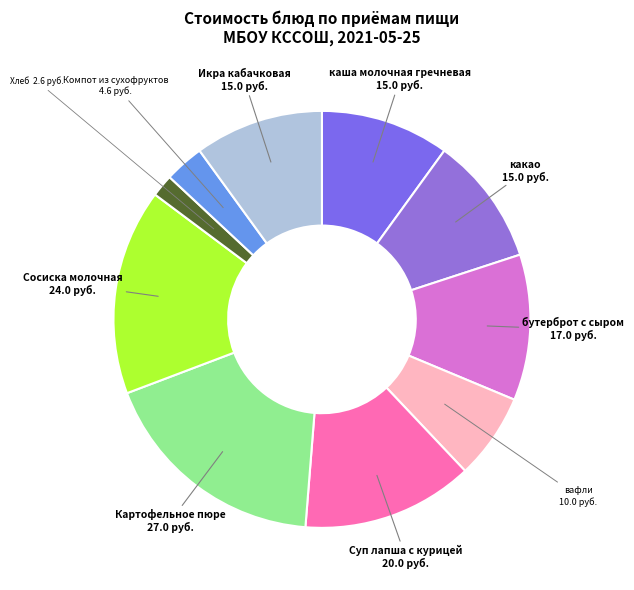

Combined, do Компот из сухофруктов and какао account for over 50%?

No